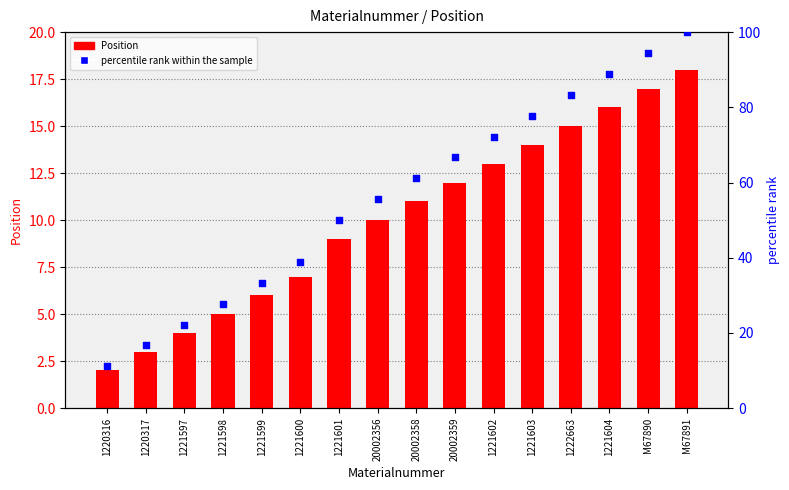

Which series has the largest total across all categories?

percentile rank within the sample